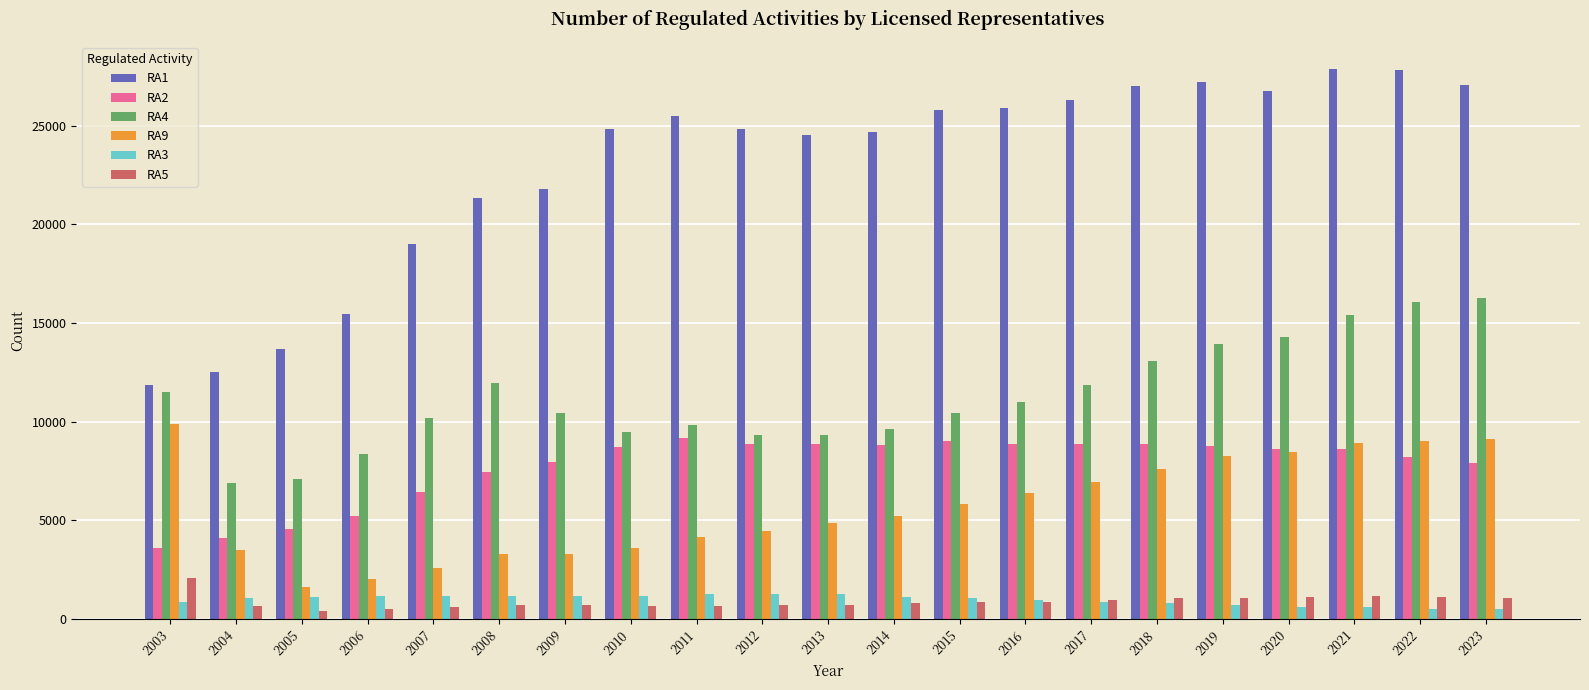

Read the RA3 value at 2018.

815